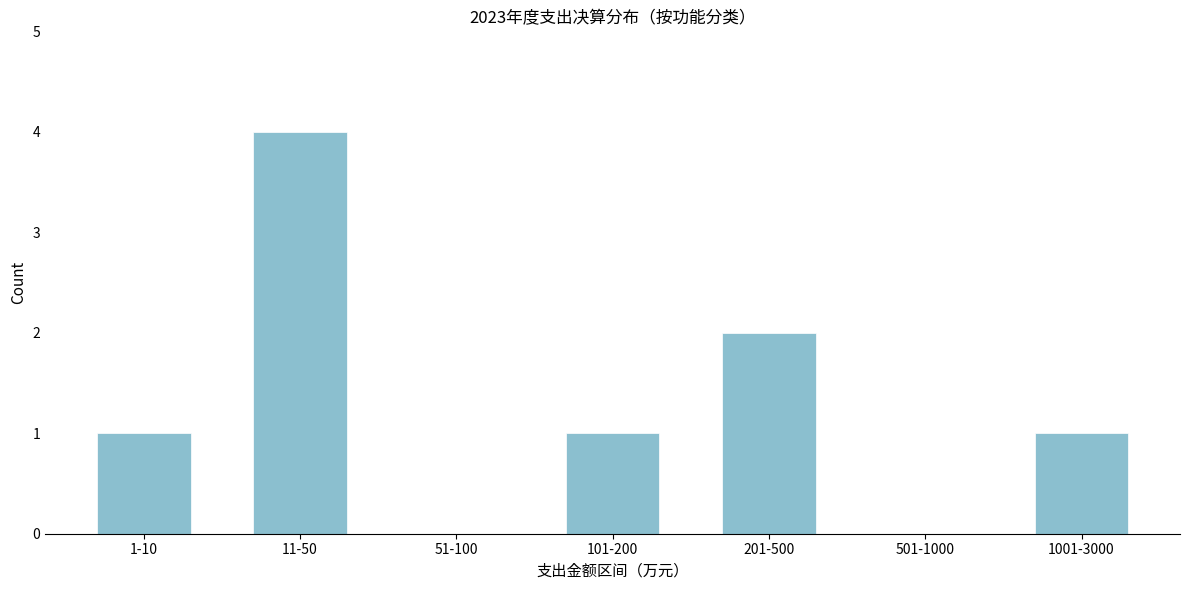

Reading left to right, list all the values displayed in this chart.

1-10=1	11-50=4	51-100=0	101-200=1	201-500=2	501-1000=0	1001-3000=1